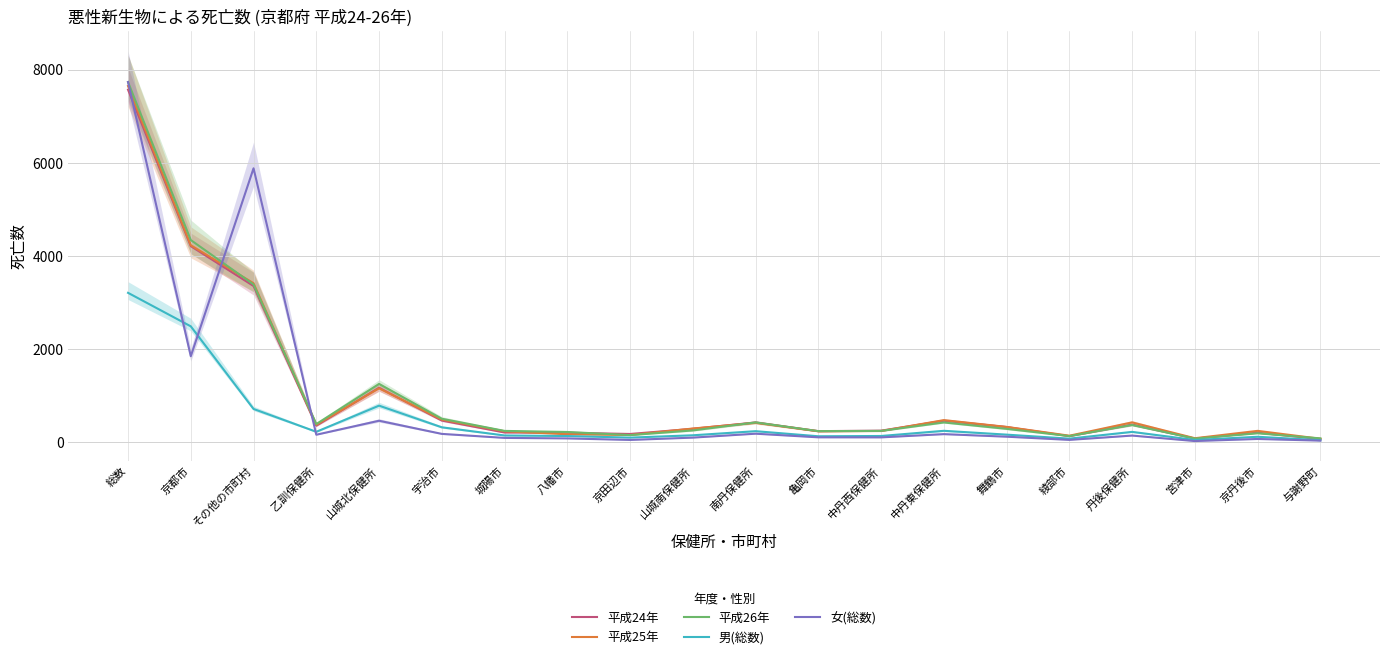

How many data points in 平成26年 are above 292?

9